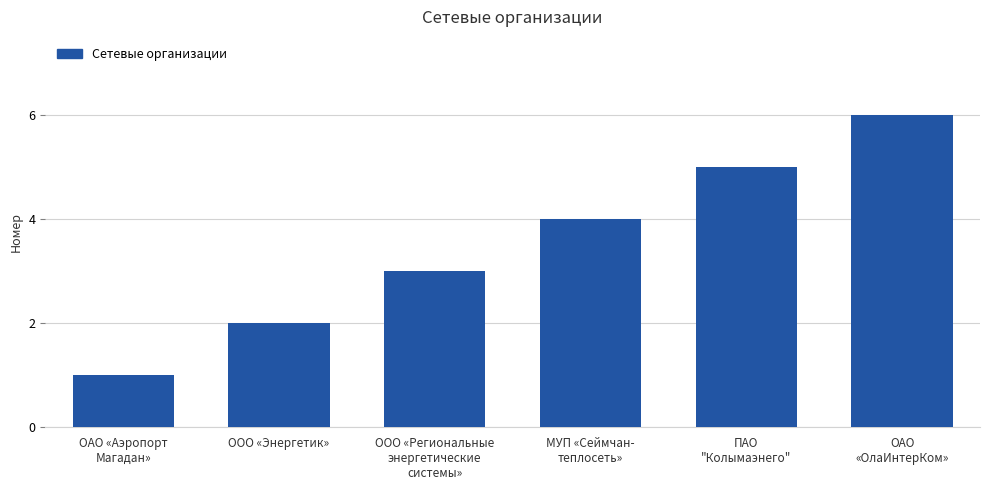

What is the label of the 6th bar from the left?

ОАО
«ОлаИнтерКом»